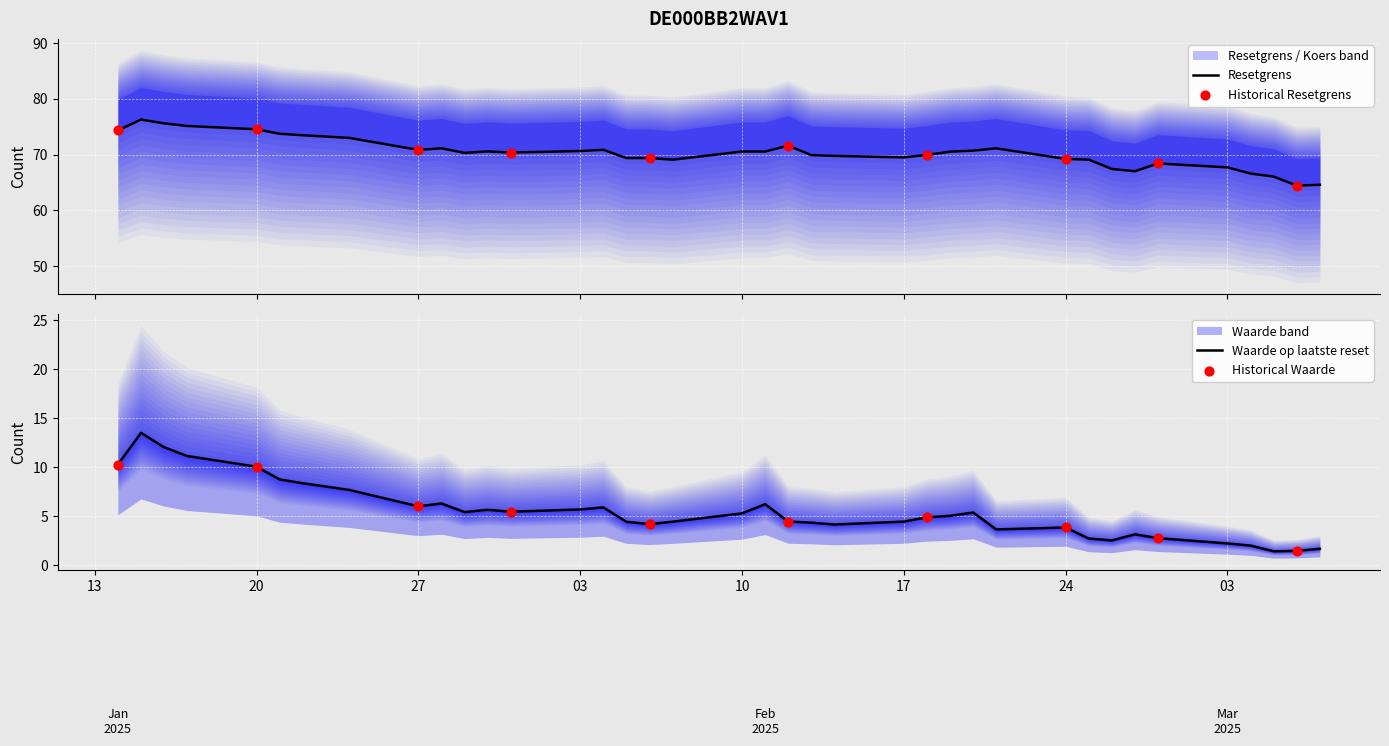

Which series contains the lowest Y value?

Waarde op laatste reset